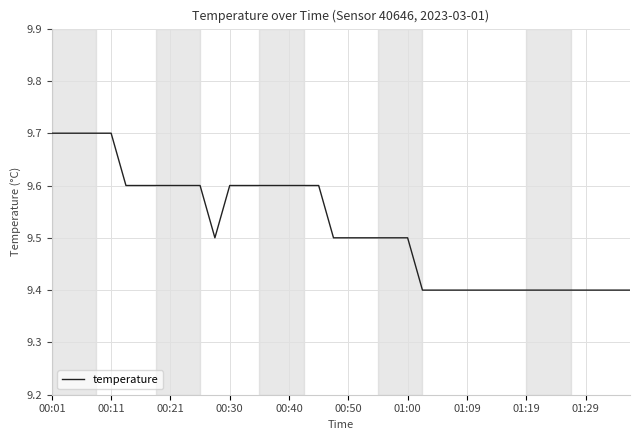

What is the smallest value displayed?

9.4